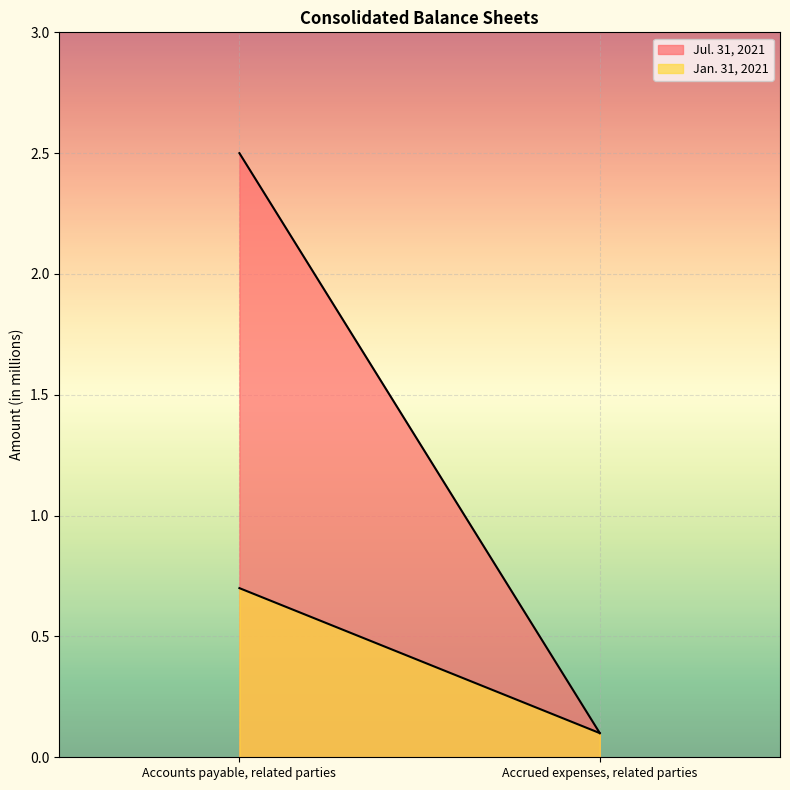

Is it true that Jan. 31, 2021 equals 0.1 at Accrued expenses, related parties?

True